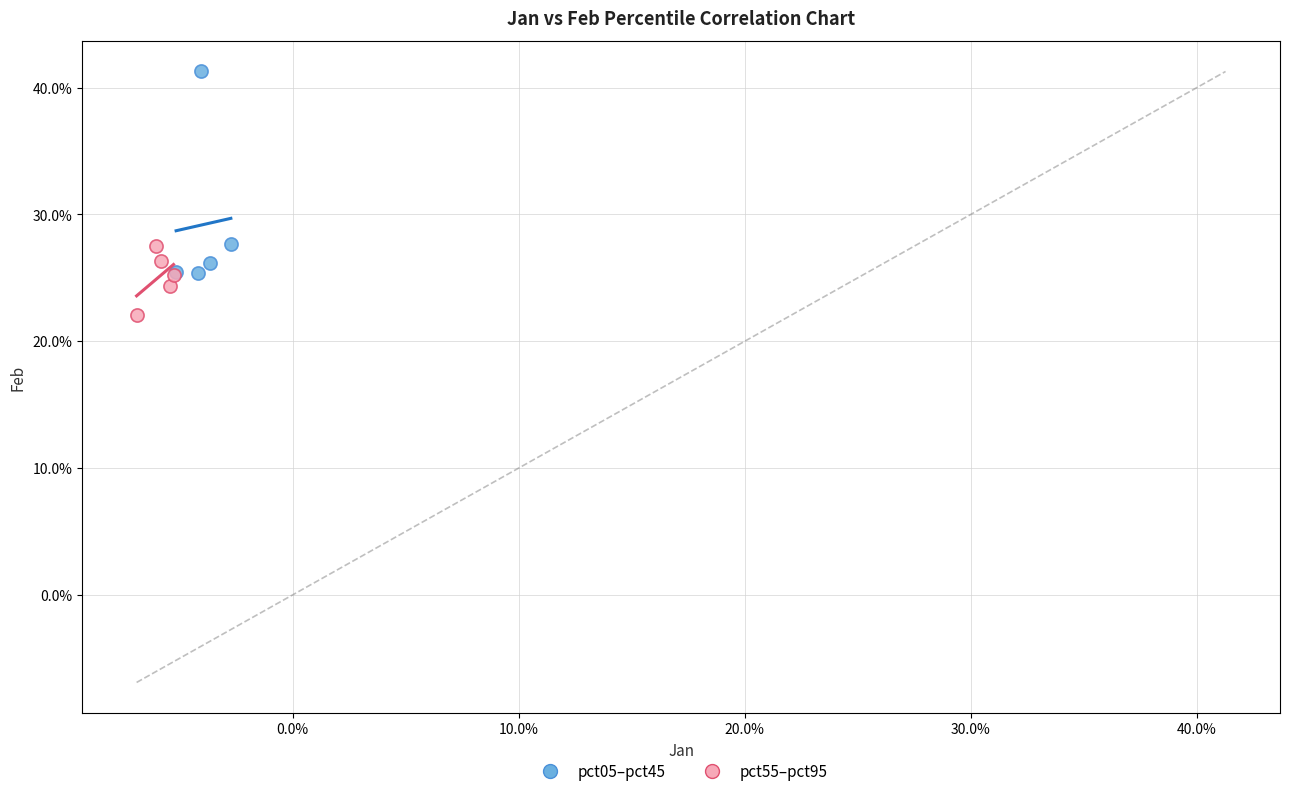

Which series contains the lowest Y value?

pct55–pct95